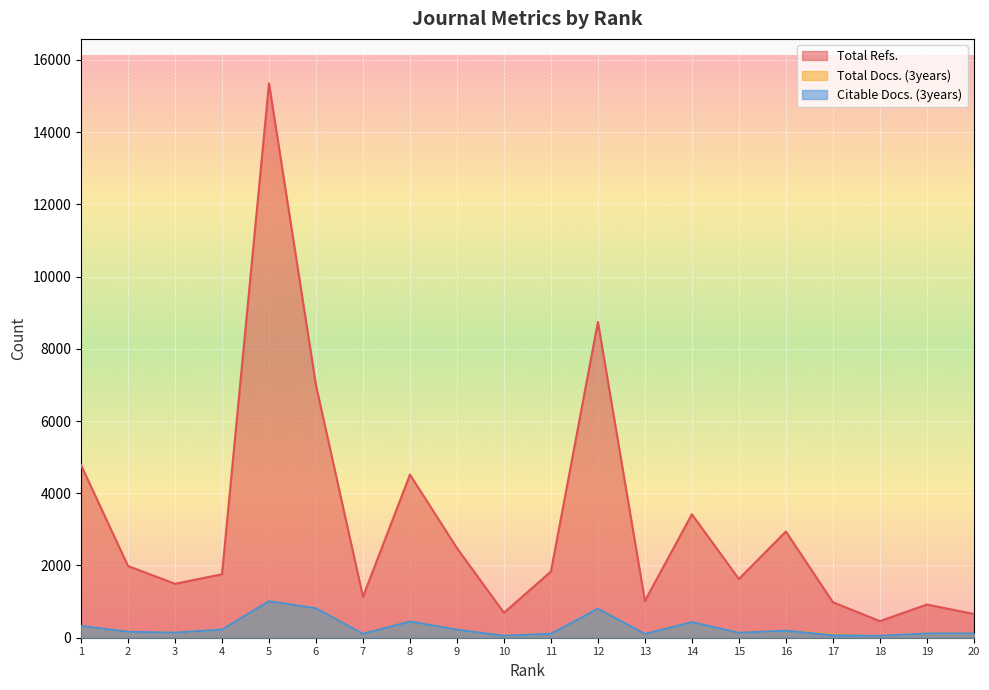

Where is Total Refs. nearest to the value 7906?

12